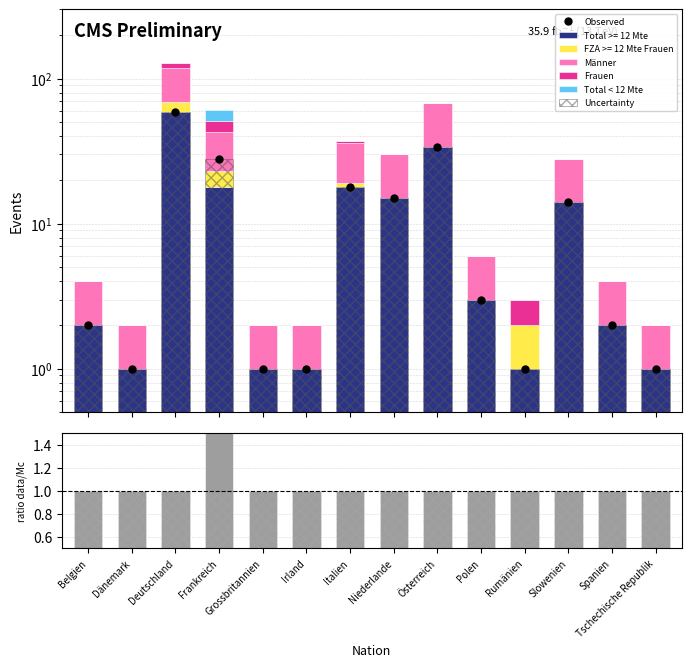

Which series changed the most between Frankreich and Slowenien?

Observed